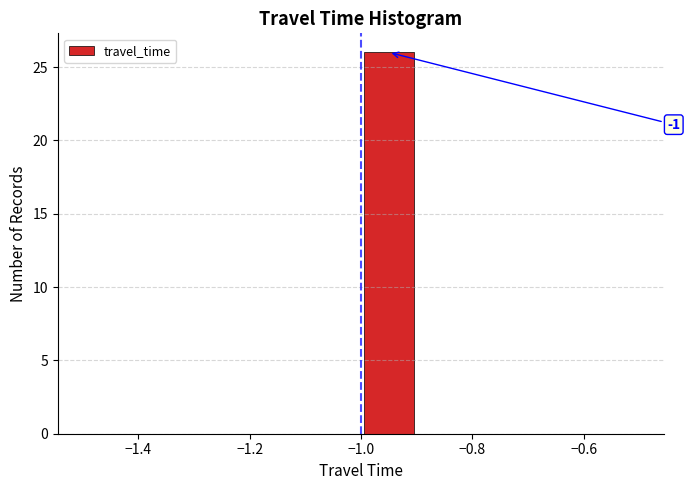

Which range on the x-axis has the tallest bar?

-1.0 to -0.9